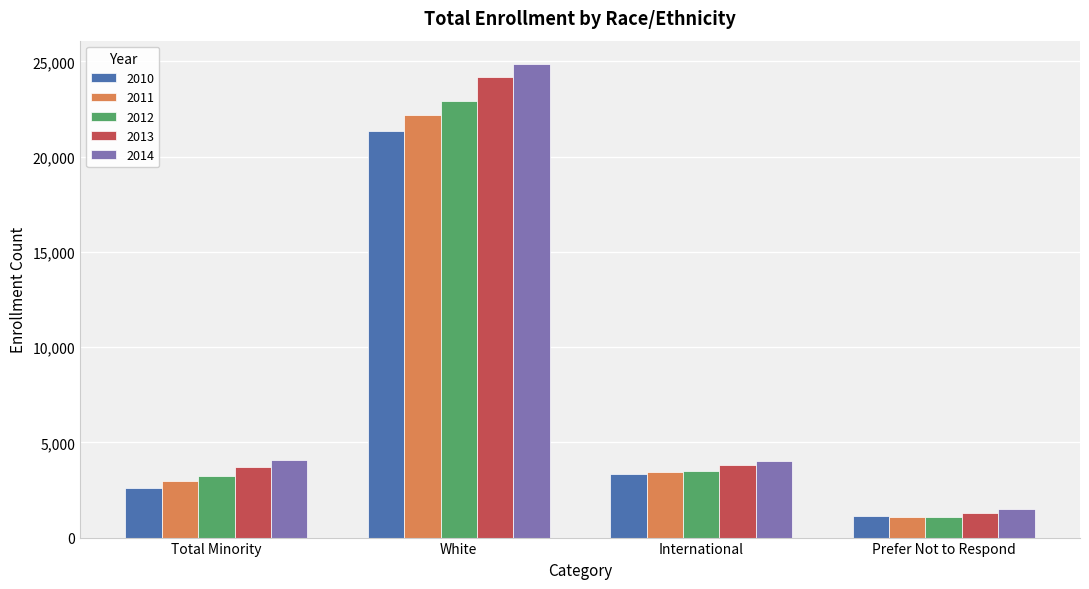

What is the total value across all series at White?

115460